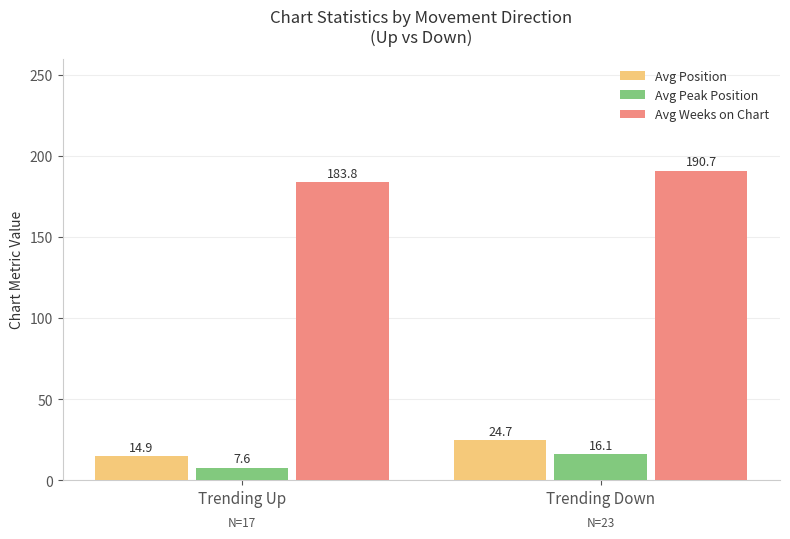

Which label corresponds to the smallest value in the chart?

Trending Up